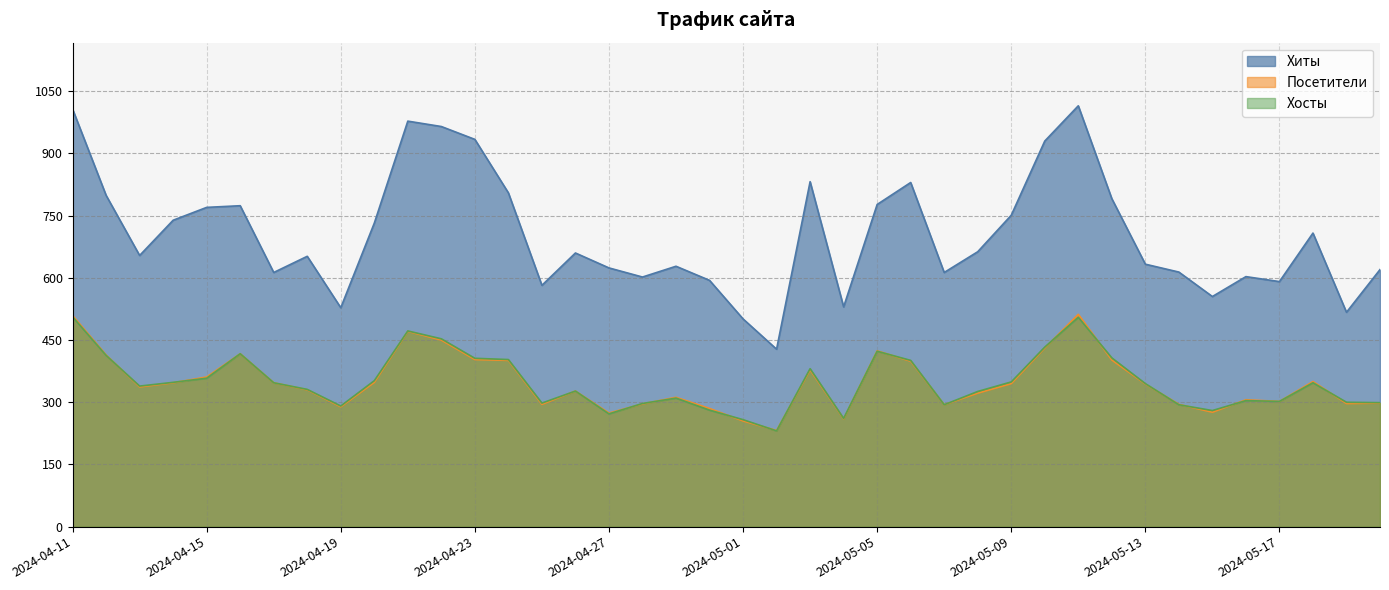

Is the value of Хосты at 2024-05-15 greater than the value of Посетители at 2024-05-16?

No